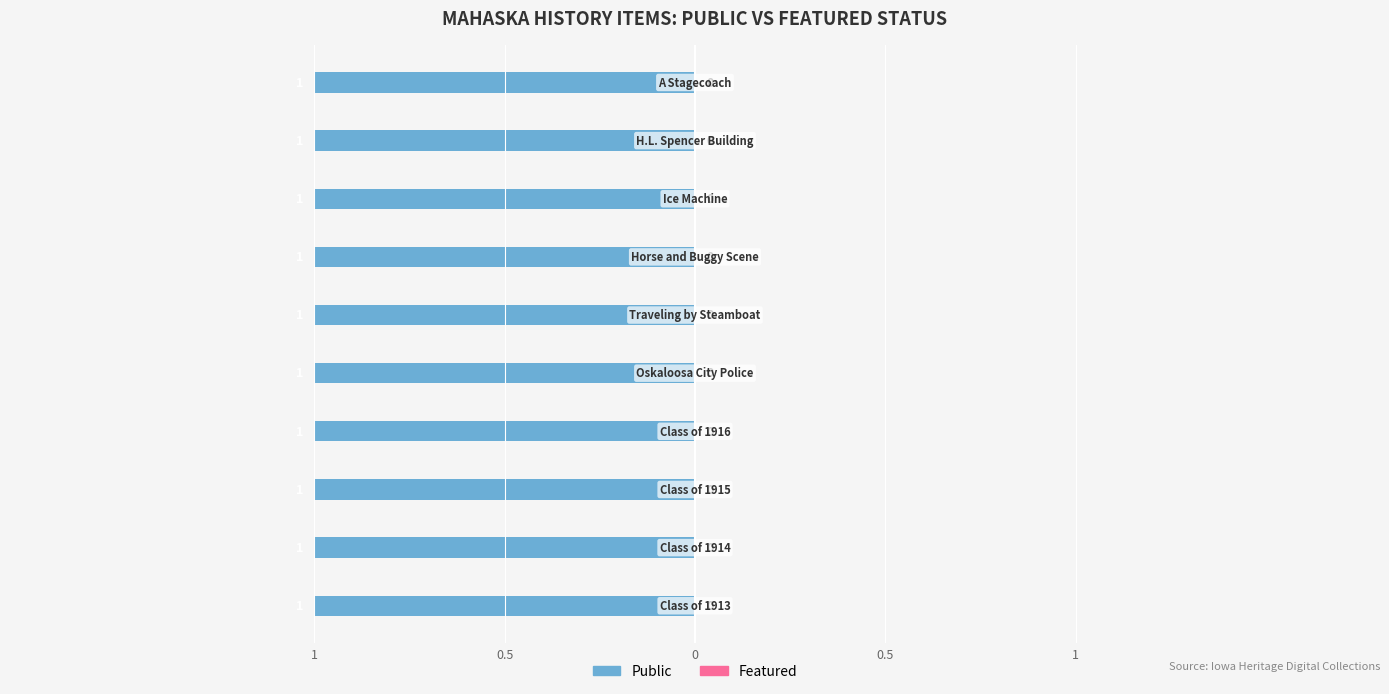

What position from the right is Class of 1914?

9